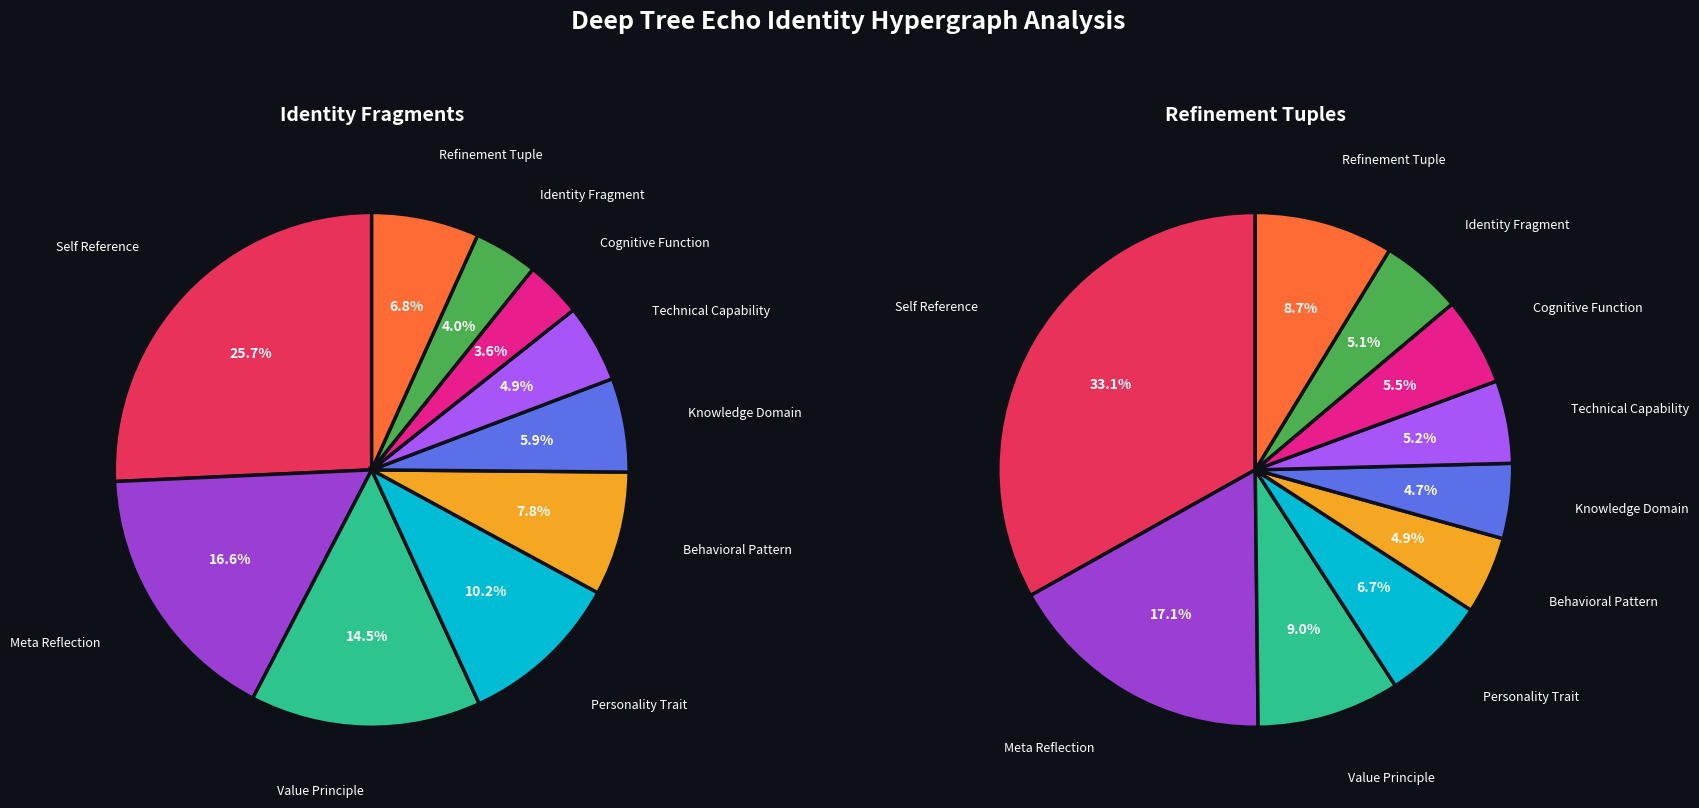

How many segments does this pie chart have?

10